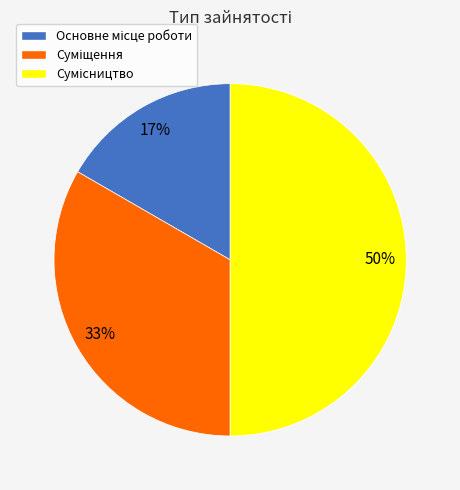

To the nearest percent, what is the average slice percentage?

33%